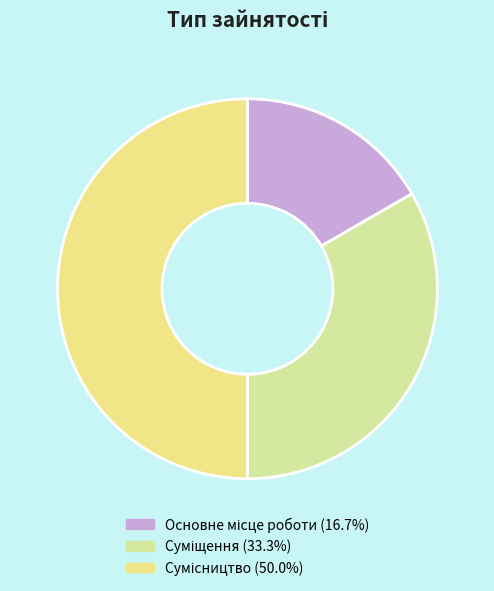

Does Суміщення account for over 50% of the chart?

No